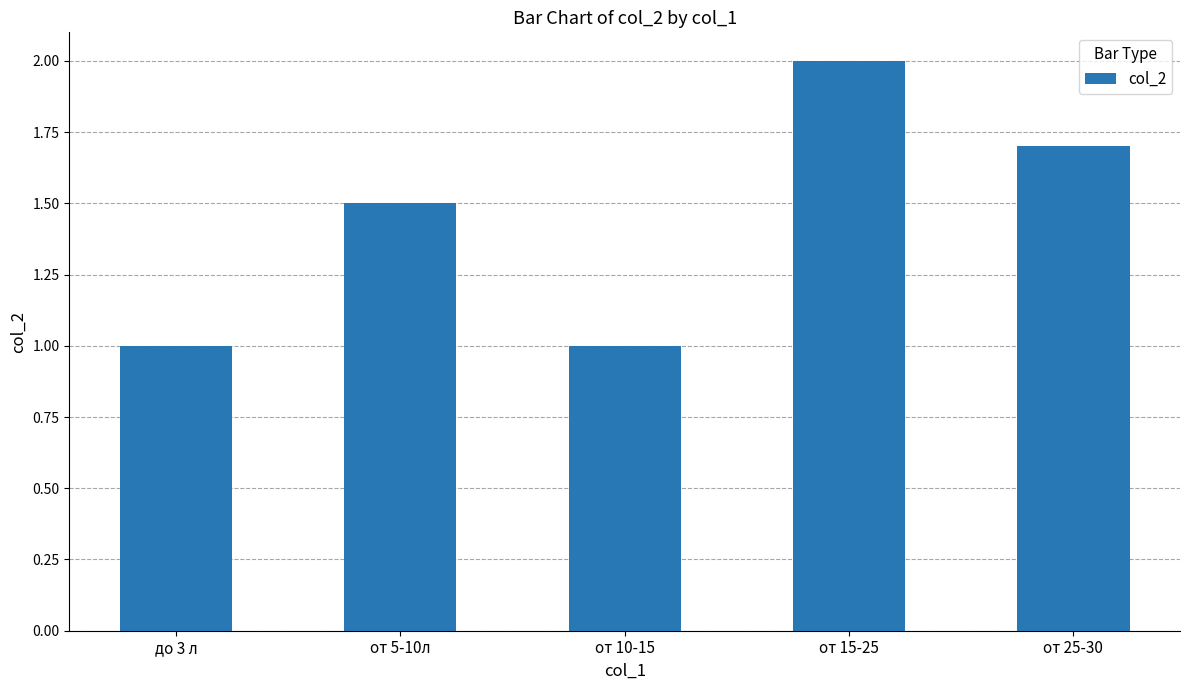

What is the ratio of the value at от 5-10л to the value at от 25-30?

0.9